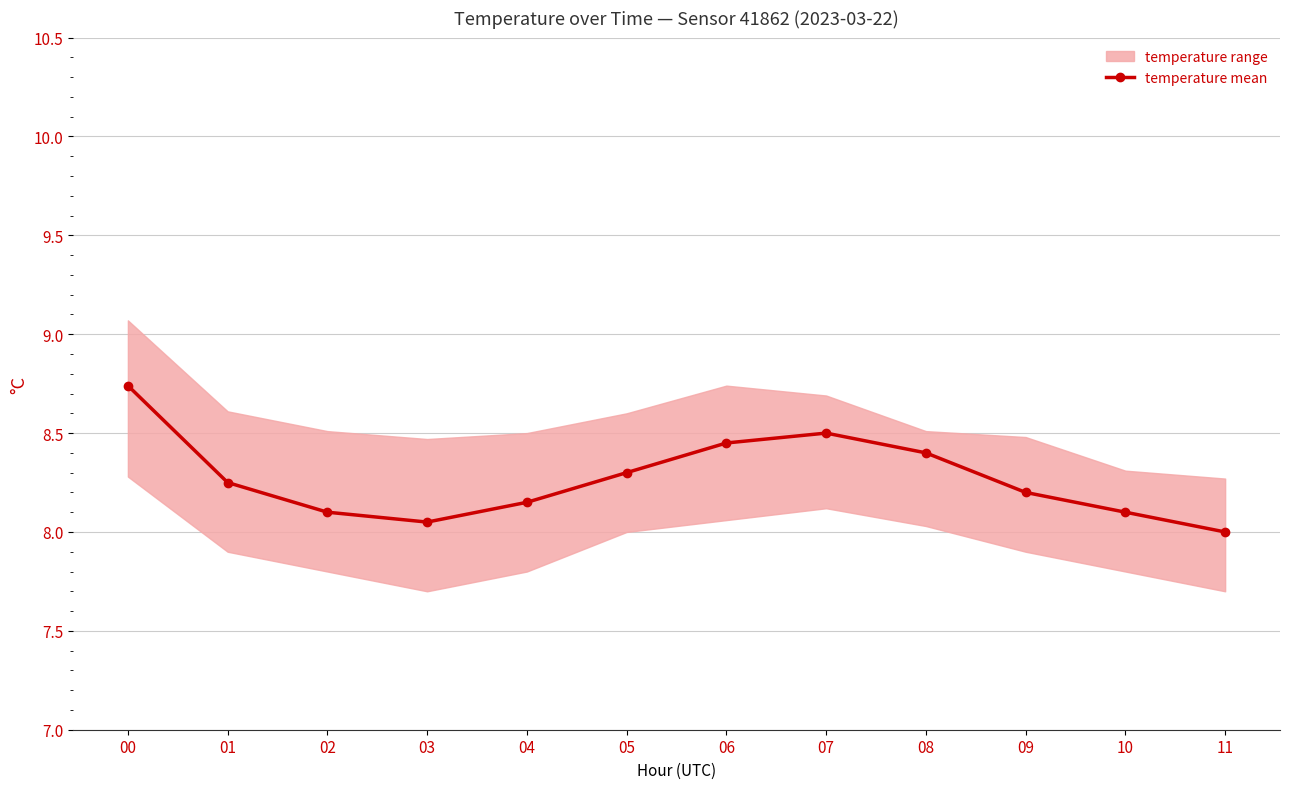

Where is the first local minimum?

03